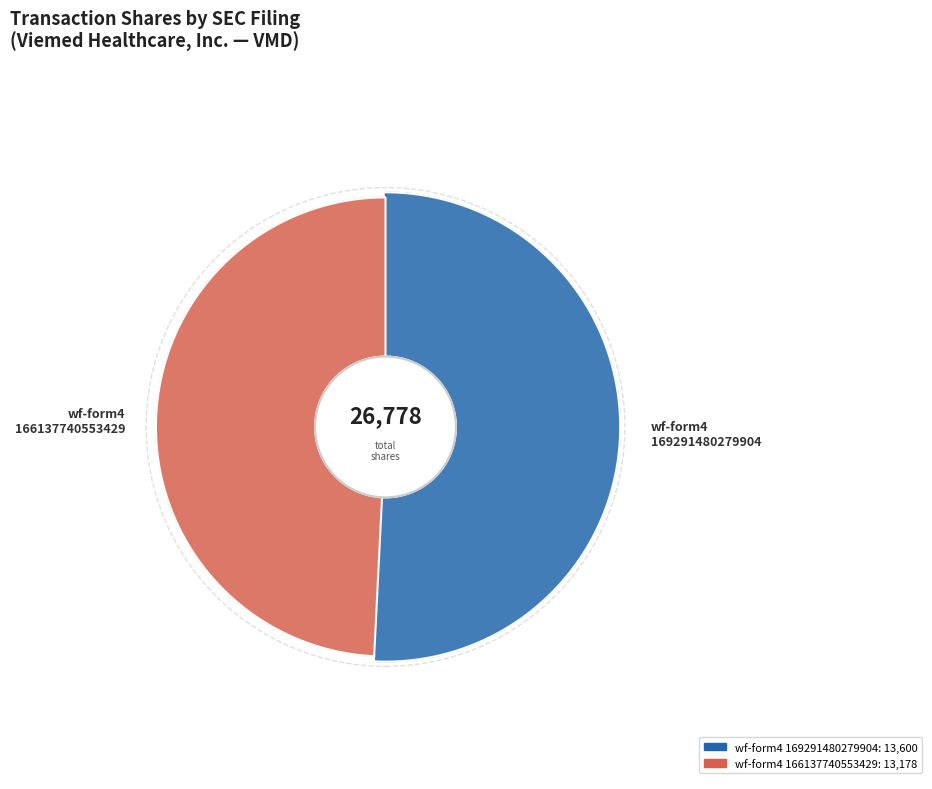

Rank the categories by value from highest to lowest.

wf-form4_169291480279904.xml, wf-form4_166137740553429.xml